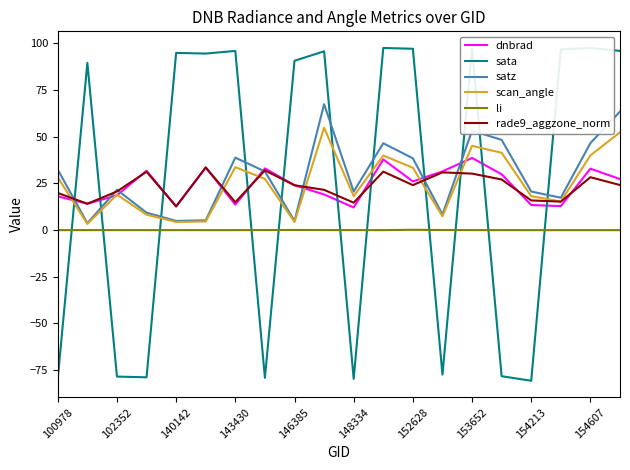

What is the highest value of the rade9_aggzone_norm series?

33.6